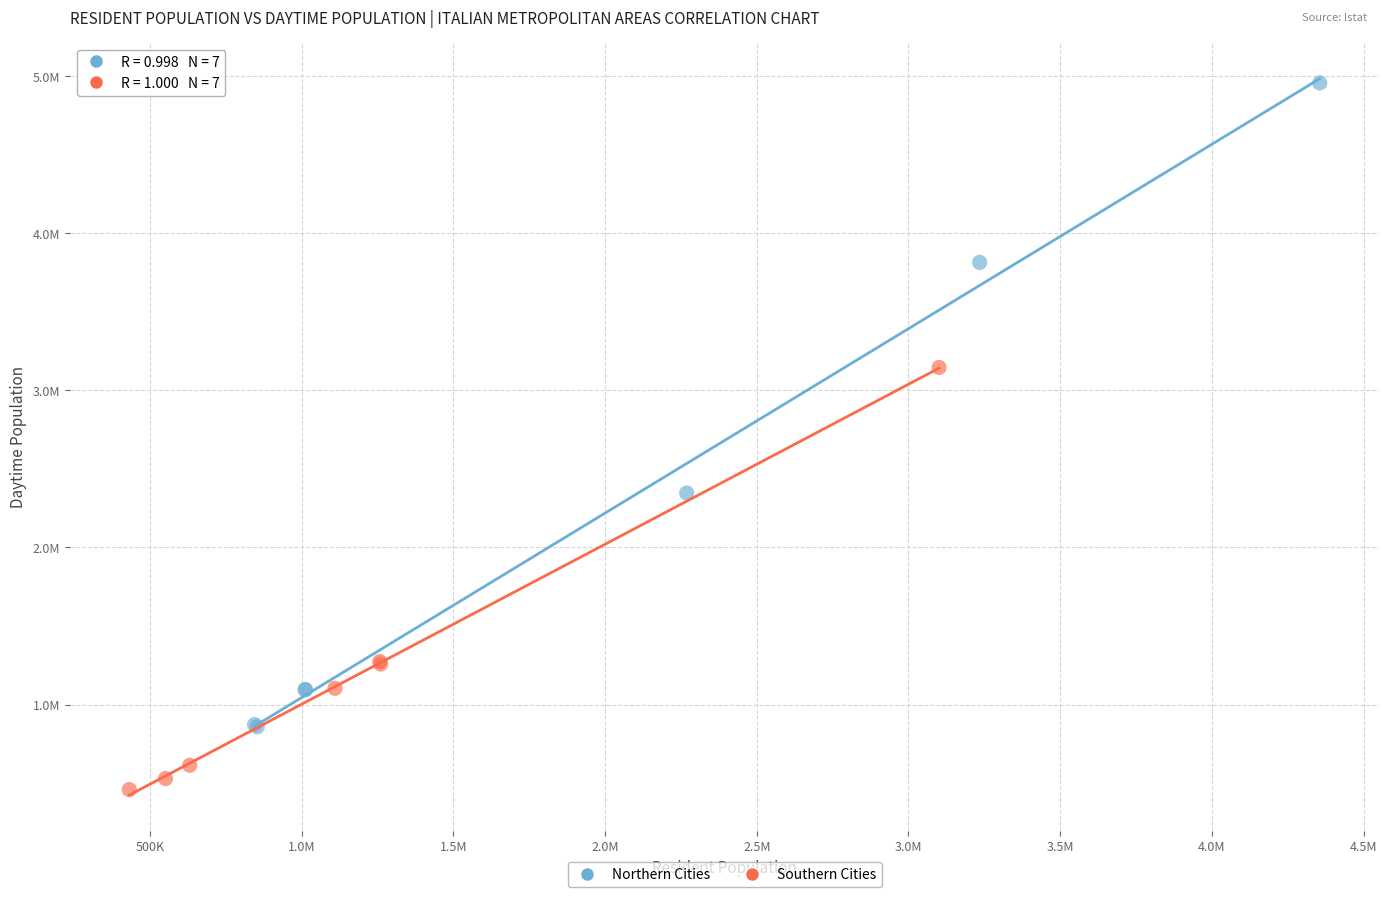

Which series contains the highest Y value?

Northern Cities